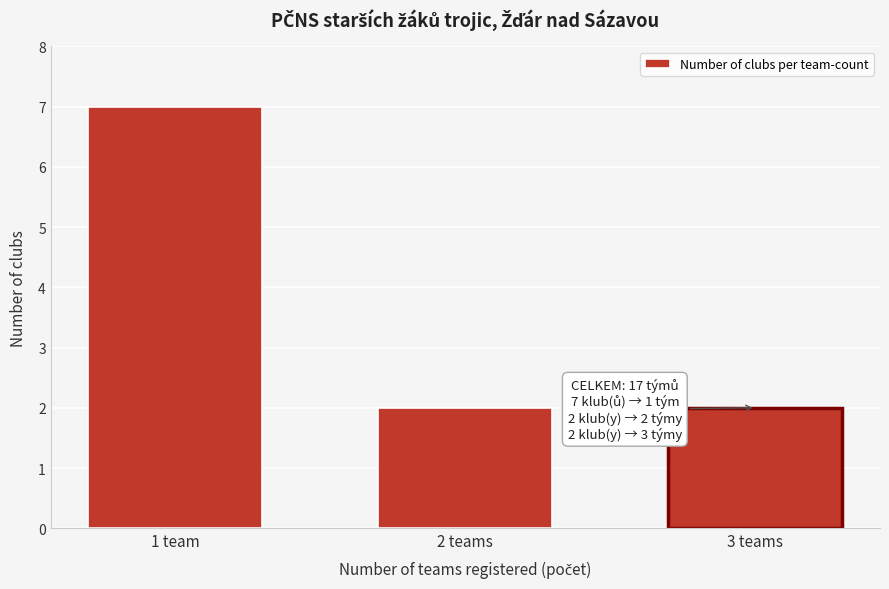

Reading left to right, extract all data points from this chart.

1 team=7	2 teams=2	3 teams=2